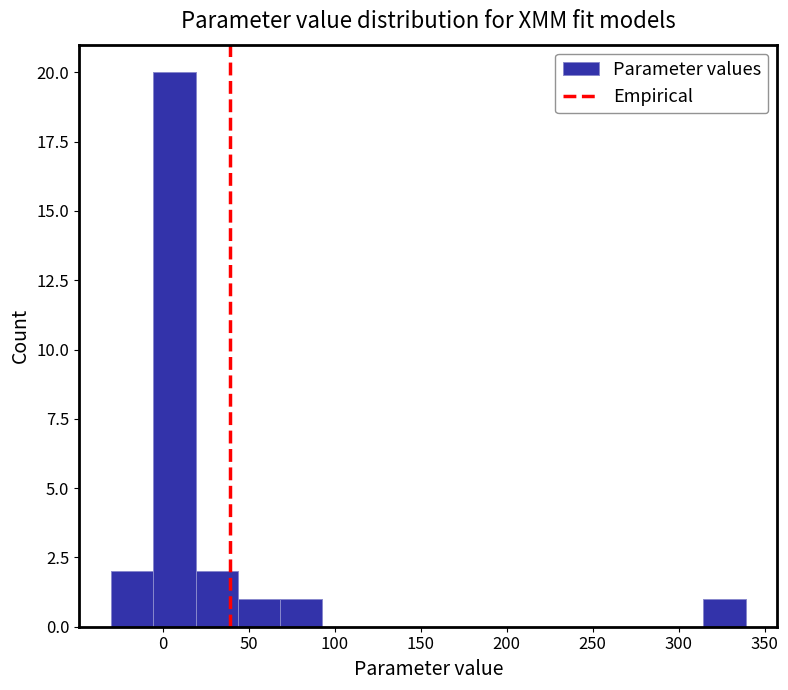

How tall is the bar that spans 20 to 45 on the x-axis? Neither the bar edges nor the heights are printed on the chart, so give them approximately, as read against the axes.

2